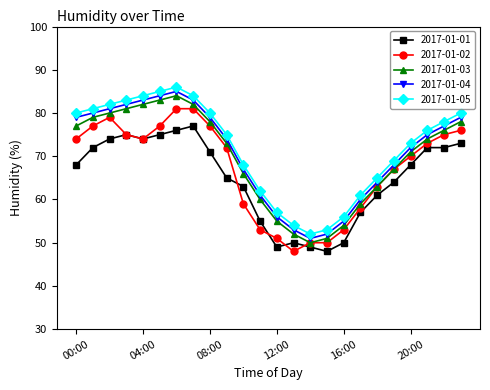

What is the value of the 2017-01-04 point at the 9th from the left?

79